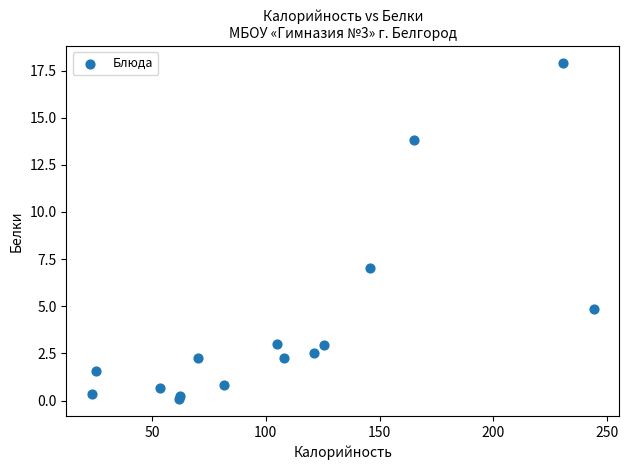

What Y value in the scatter plot is closest to 8?

7.0